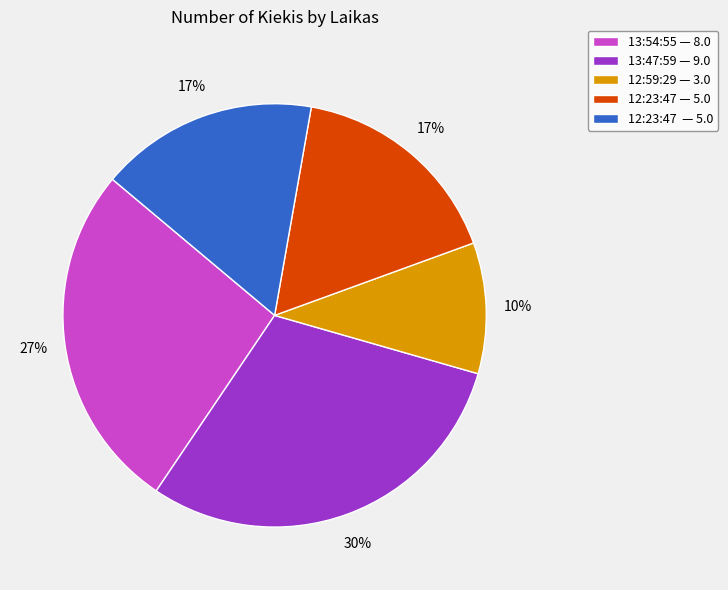

How many segments does this pie chart have?

5